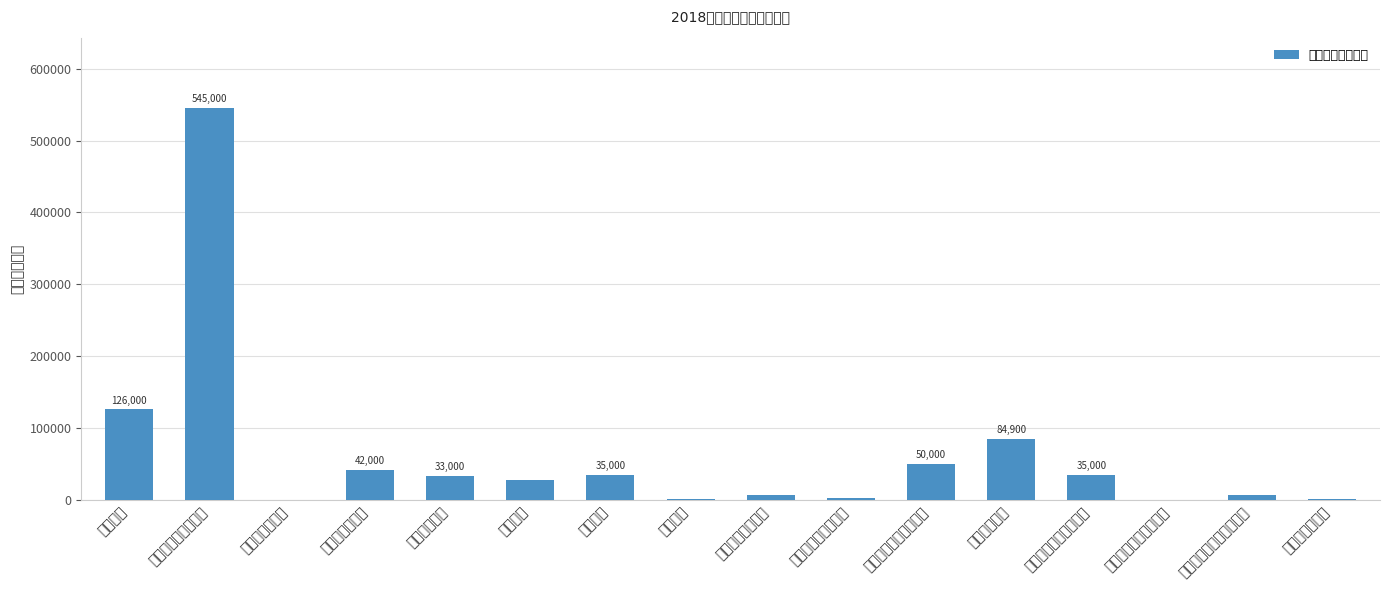

Reading left to right, what are all the values shown in this chart?

上解支出=126000	征地和拆迁补偿支出=545000	土地出让业务费=600	补助被征地农民=42000	土地开发支出=33000	廉租住房=28000	污水处理=35000	表土剥离=1800	基本农田建设资金=7000	村级留用地建设资金=3300	农村基础设施建设支出=50000	城市建设支出=84900	国有土地收益基金支出=35000	农业土地开发资金支出=800	城市基础设施配套费支出=7000	彩票公益金支出=1320